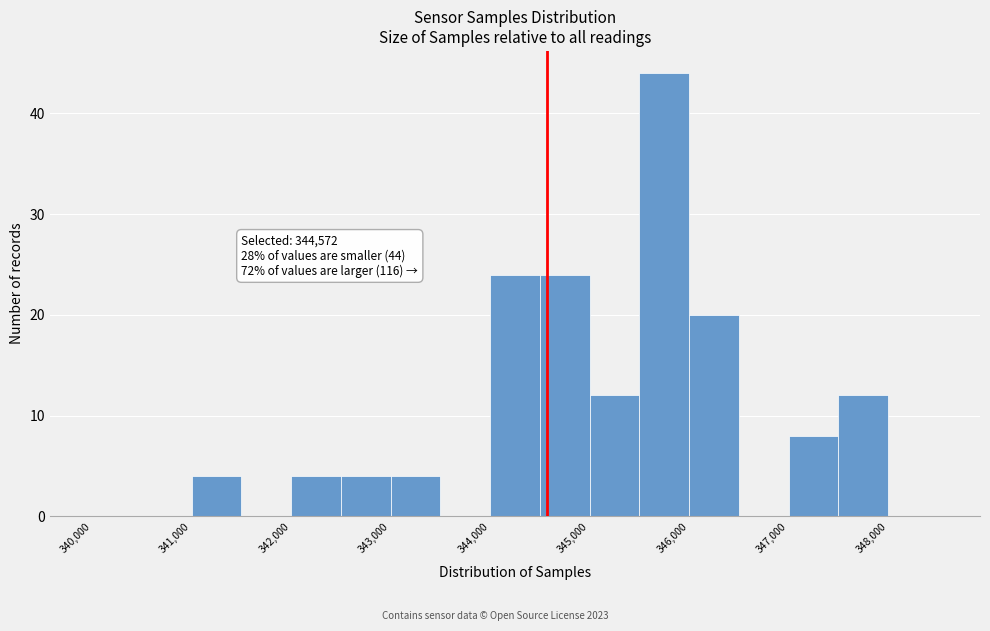

Which range on the x-axis has the tallest bar?

345500 to 346000